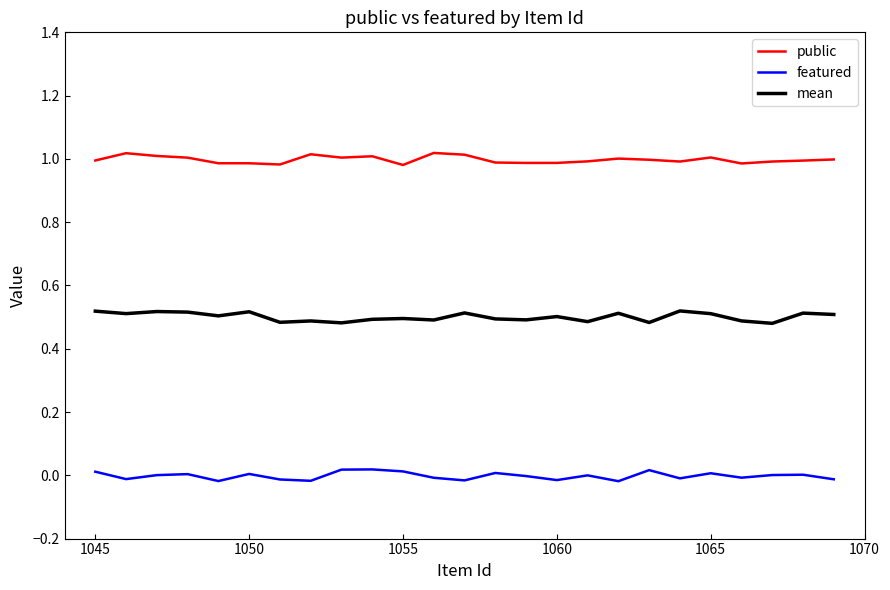

True or false: mean and featured cross at least once.

False